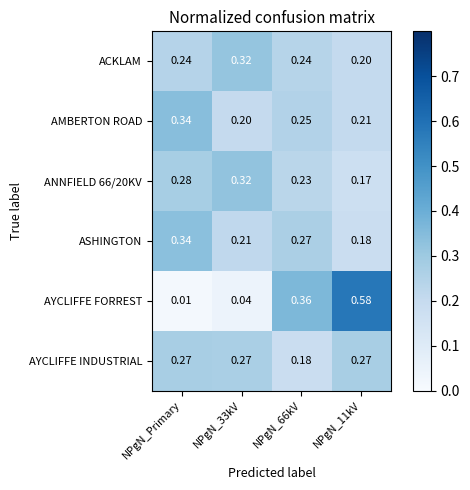

Is the value of AYCLIFFE FORREST at NPgN_11kV greater than the value of AMBERTON ROAD at NPgN_33kV?

Yes